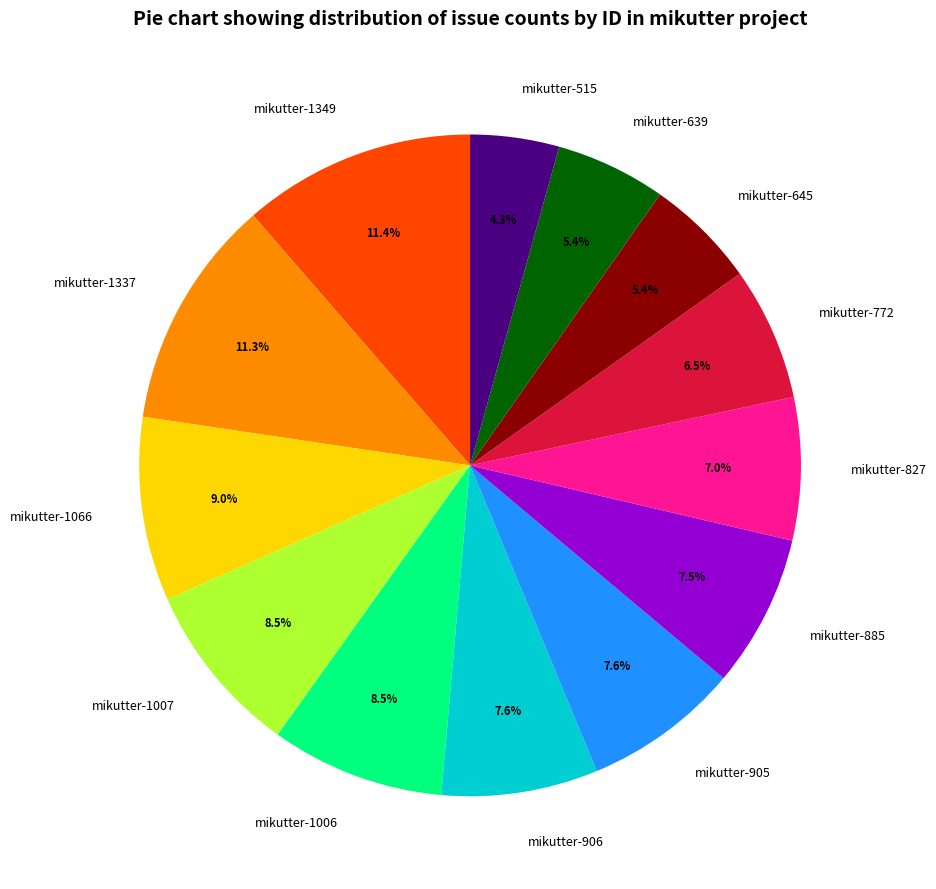

What is the ratio of the value at mikutter-1007 to the value at mikutter-645?

1.6